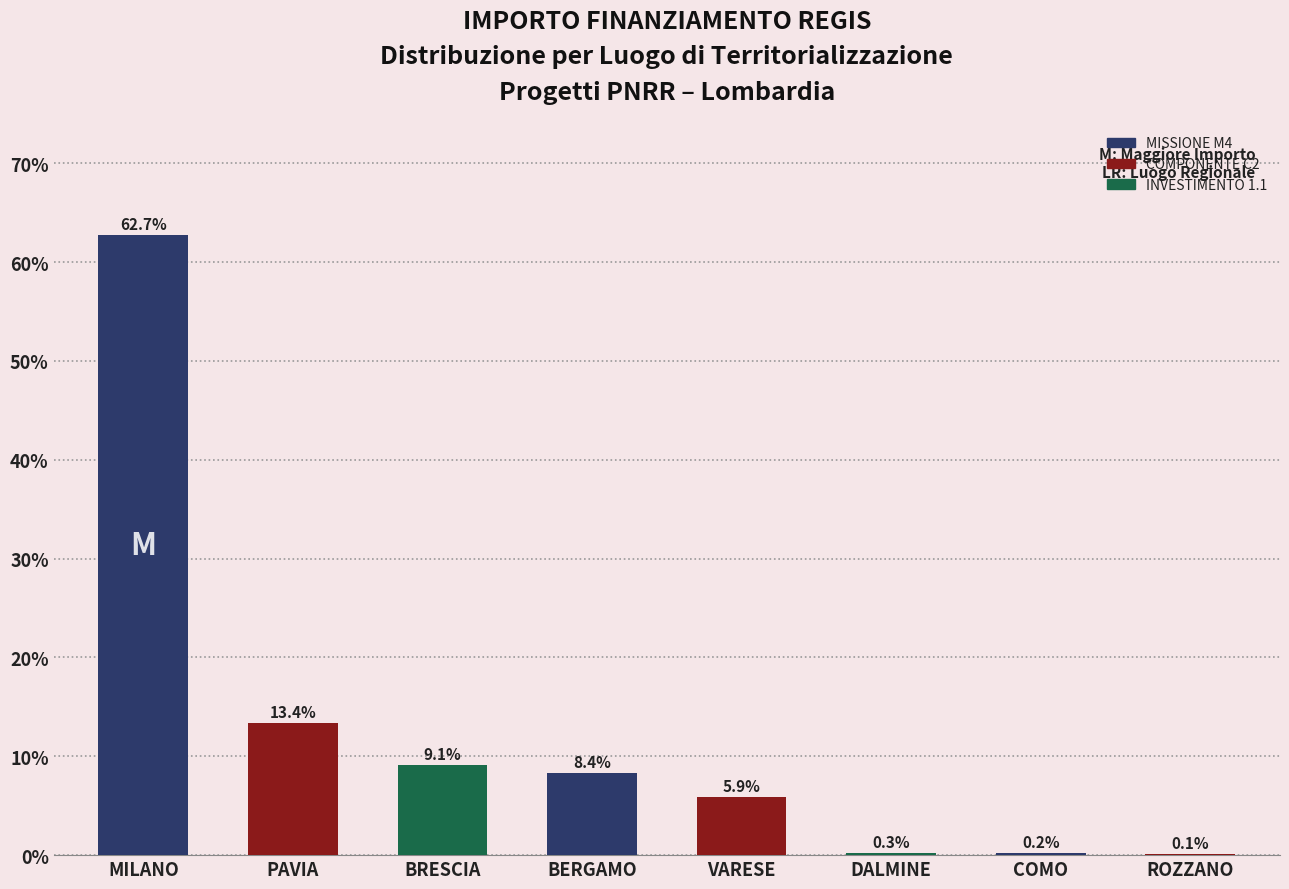

Between COMO and ROZZANO, which is larger?

COMO